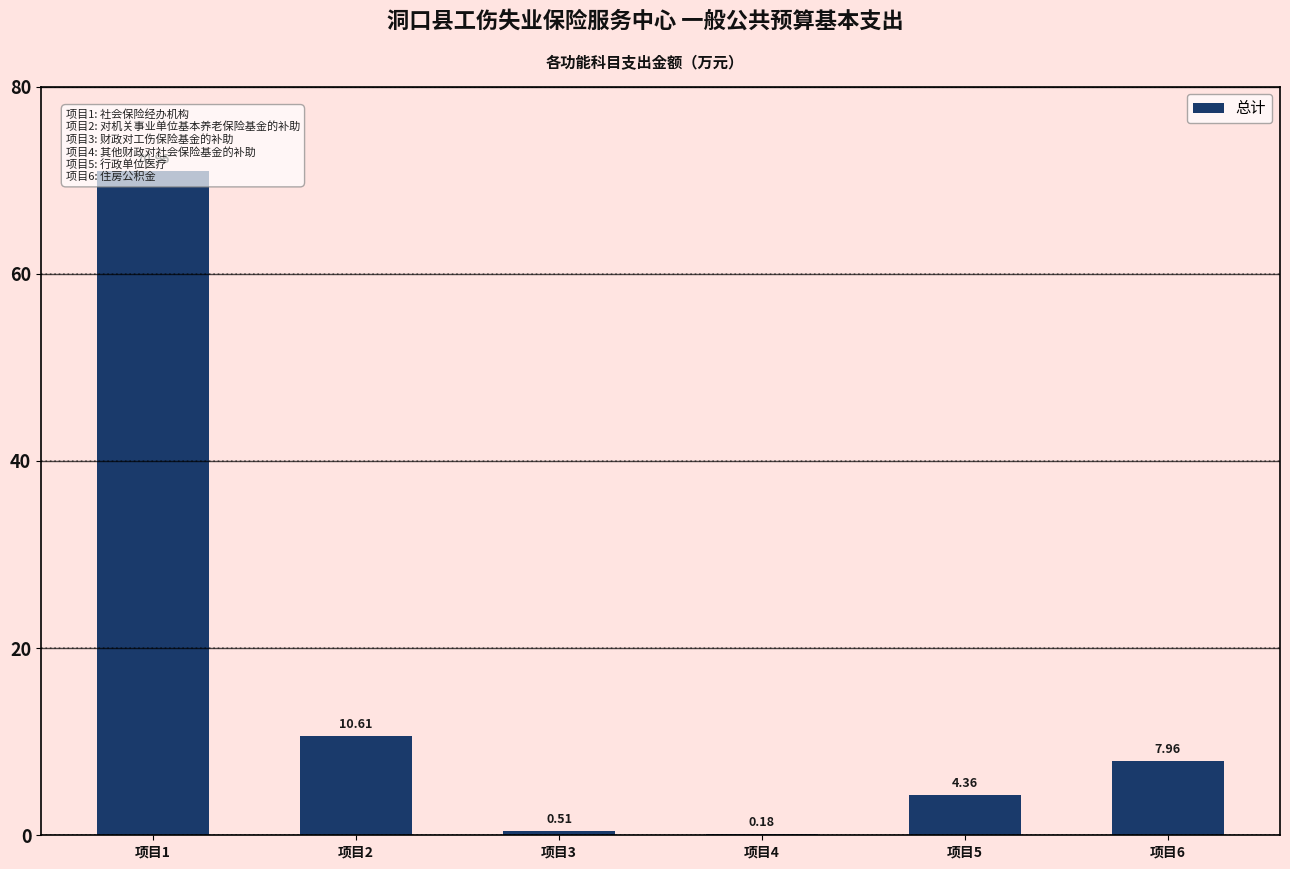

What is the difference between the maximum and minimum values?

70.8